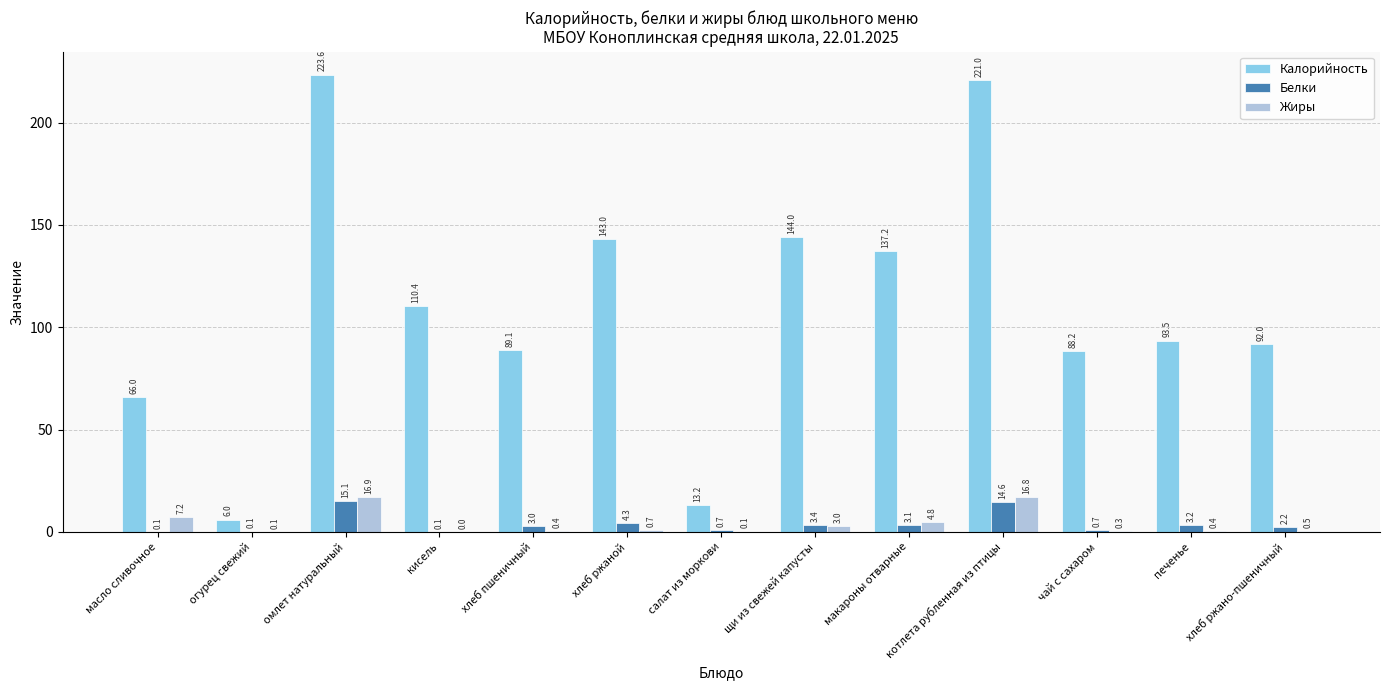

Which series has the largest total across all categories?

Калорийность